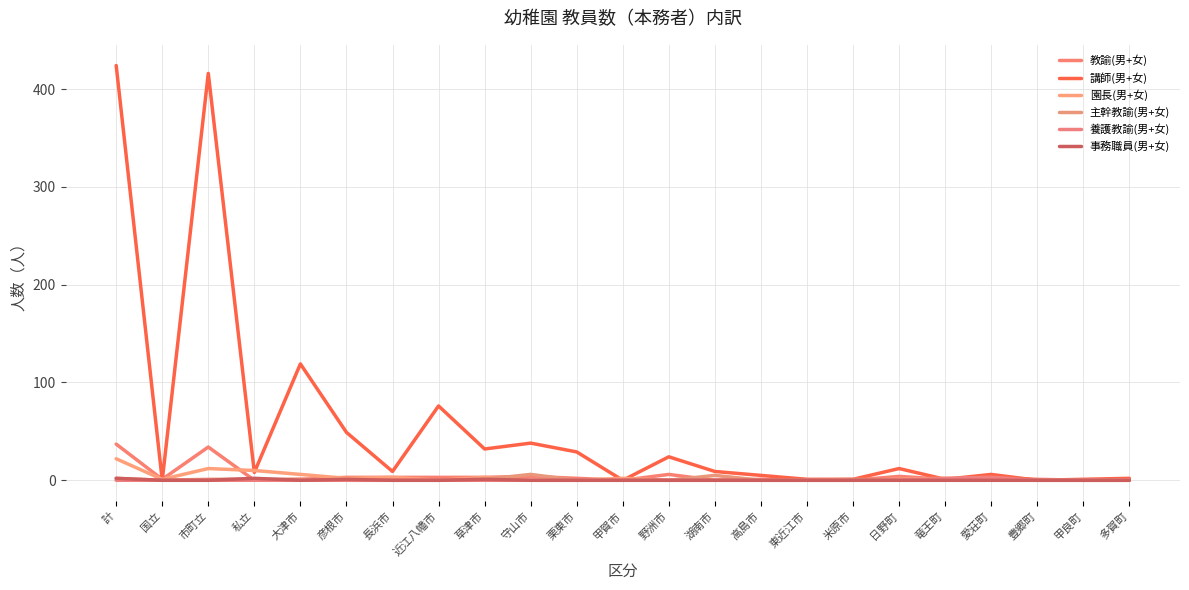

How many lines are shown in the chart?

6